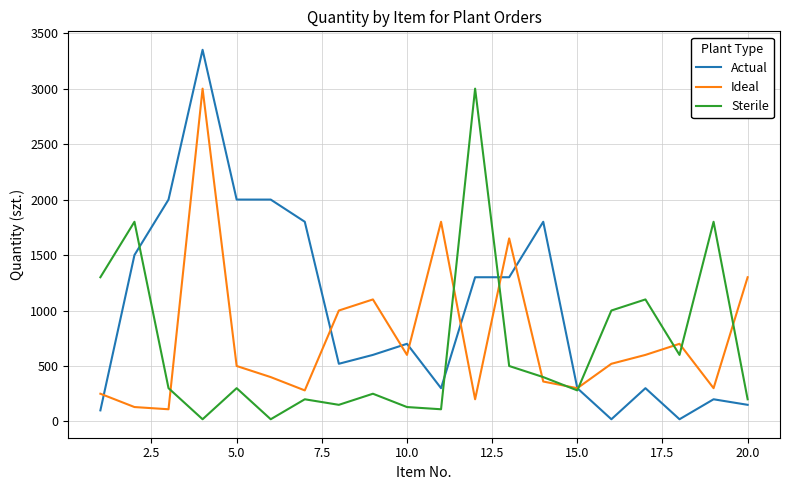

Which series has the largest range (max minus min)?

Actual